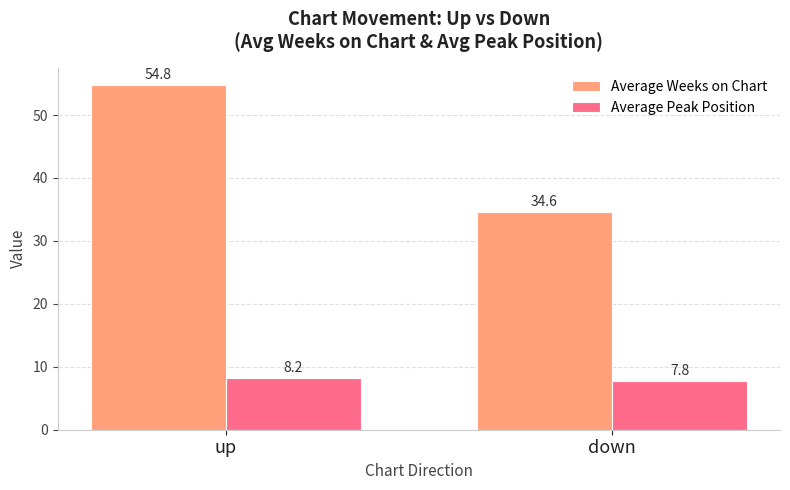

What is the difference between the maximum and minimum values in the Average Weeks on Chart series?

20.2